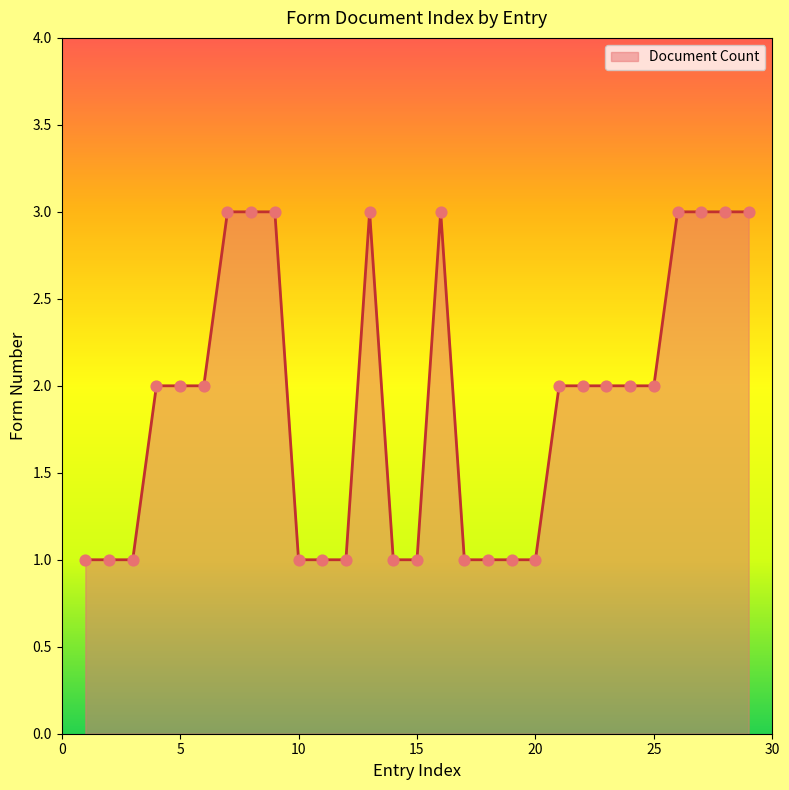

What is the greatest value displayed?

3